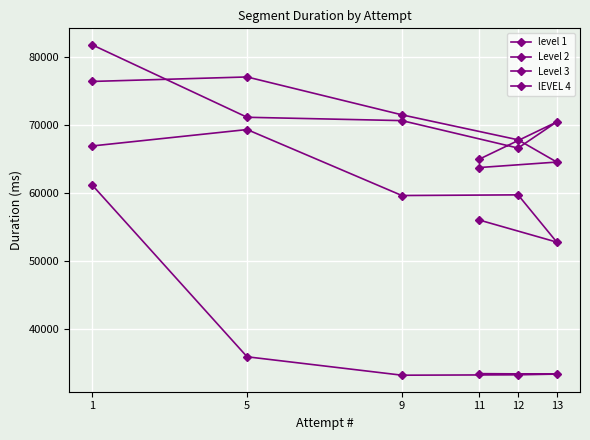

What is the lowest value of the level 1 series?

33277